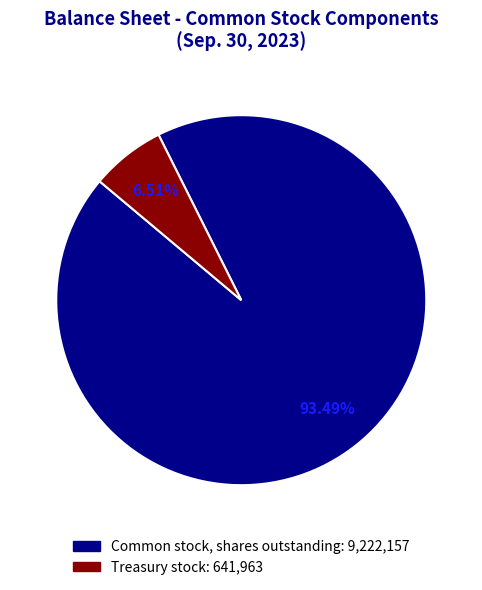

Is it true that Treasury stock is 13% of the pie?

False